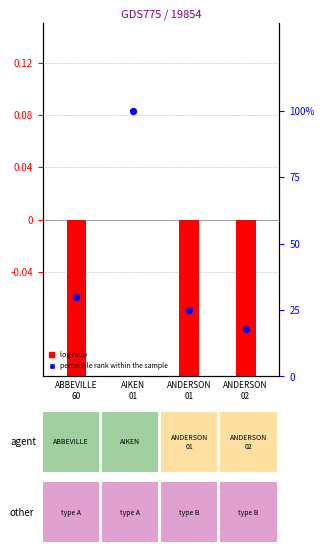

At how many categories does at least one series exceed 0?

4